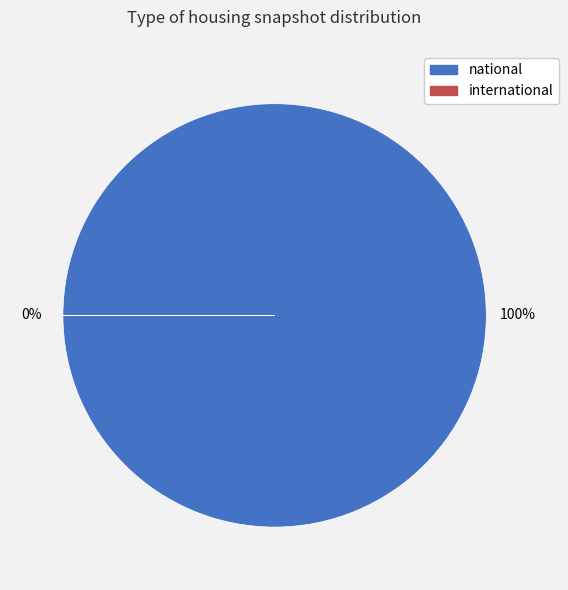

Does 3 account for over 50% of the chart?

No